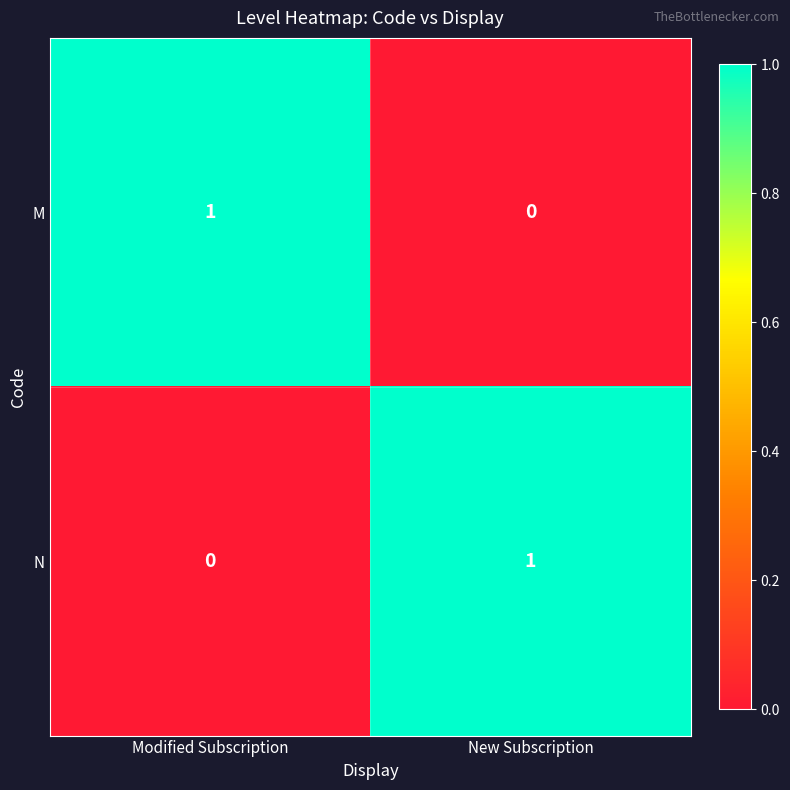

What is the spread (max minus min) of values at Modified Subscription?

1